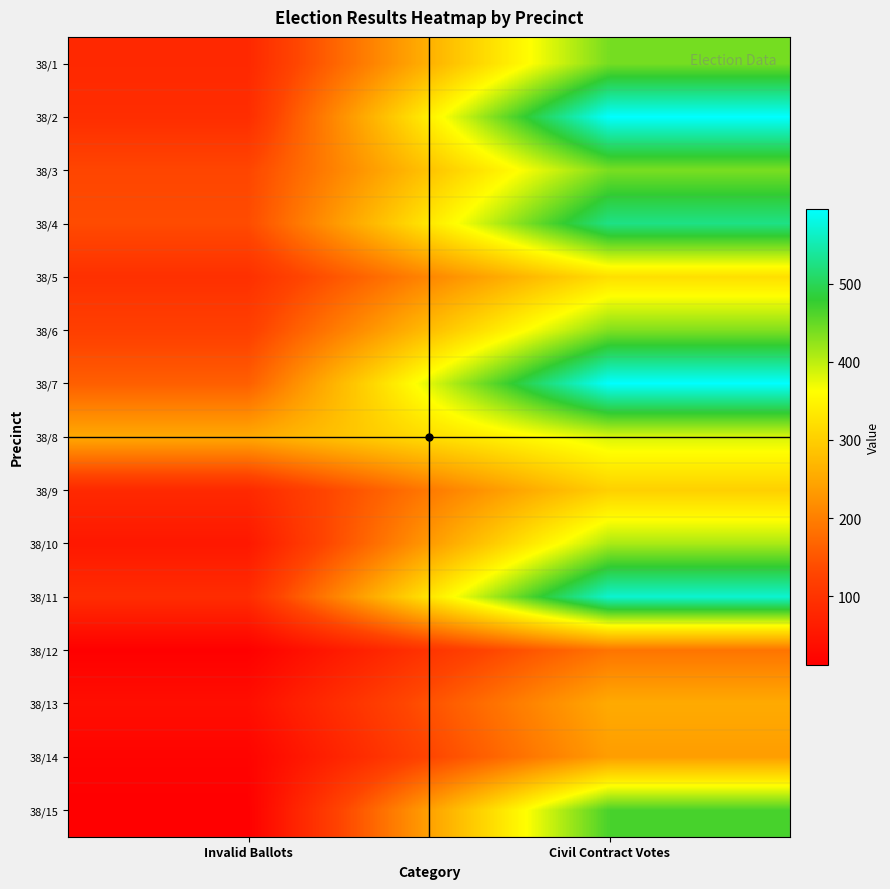

What is the maximum value shown in the chart?

596